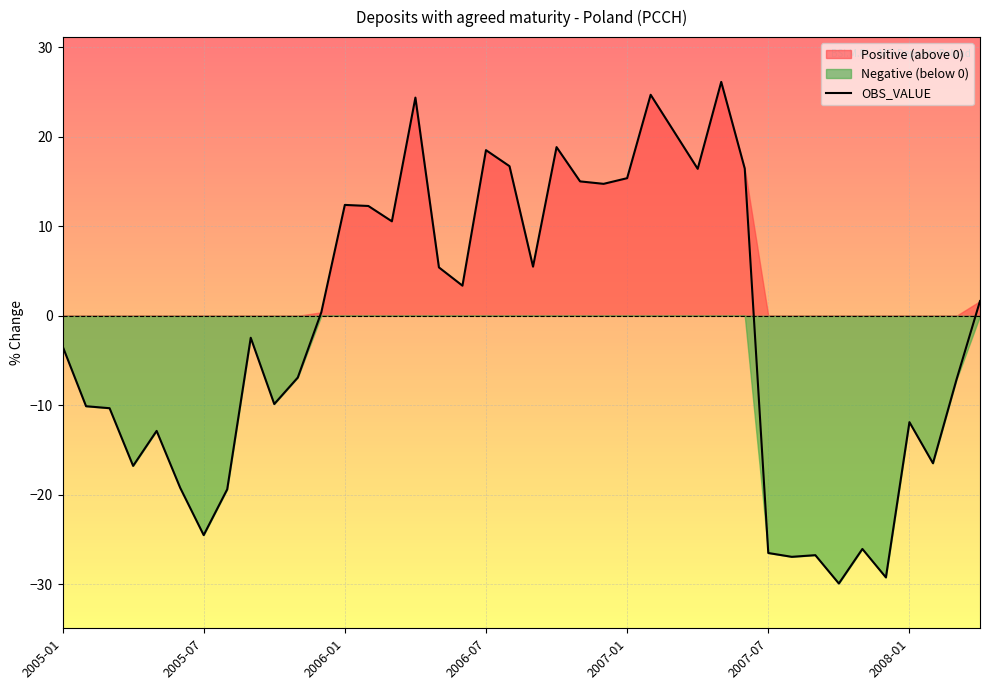

Between 38 and 14, which is larger?

14